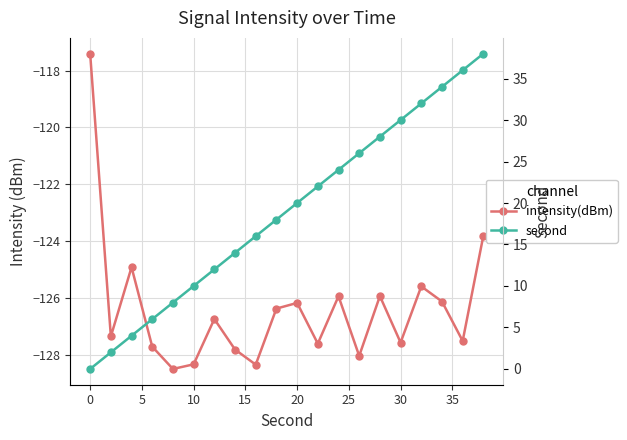

What is the difference between the maximum and minimum values in the second series?

38.0